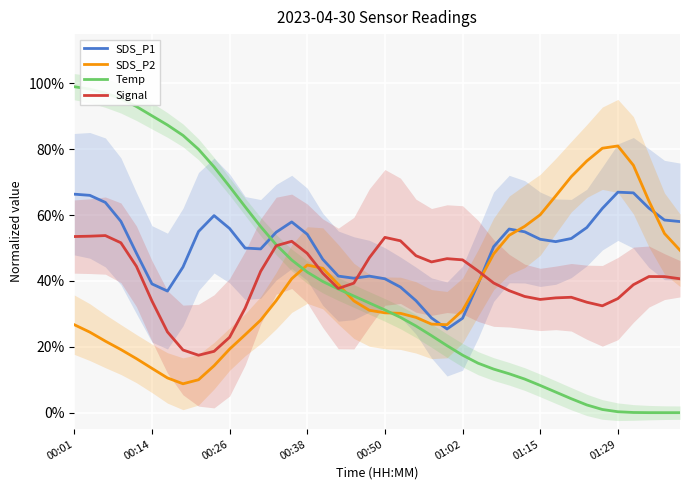

Is it true that SDS_P1 equals 75.9 at 01:15?

False